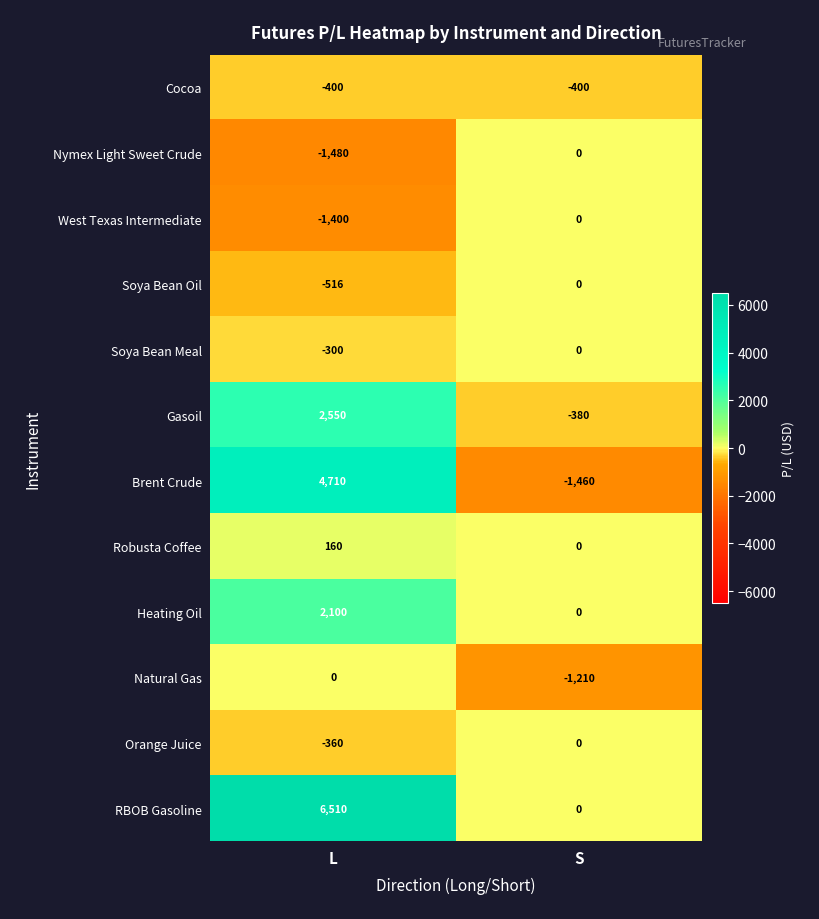

Which category has the lowest value across all series?

L